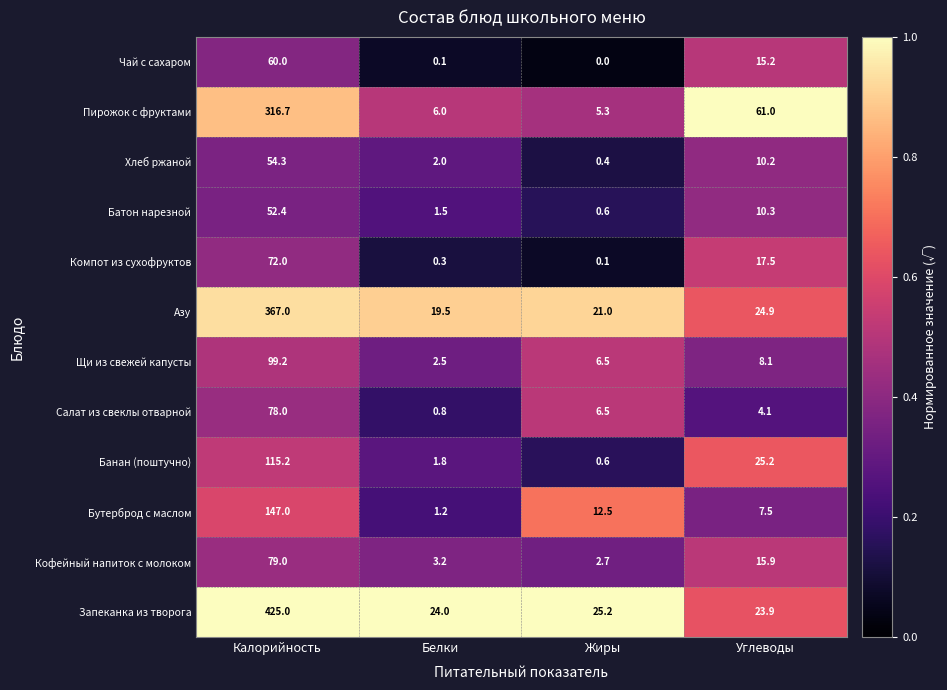

Between Калорийность and Белки, which series saw the biggest shift?

Запеканка из творога